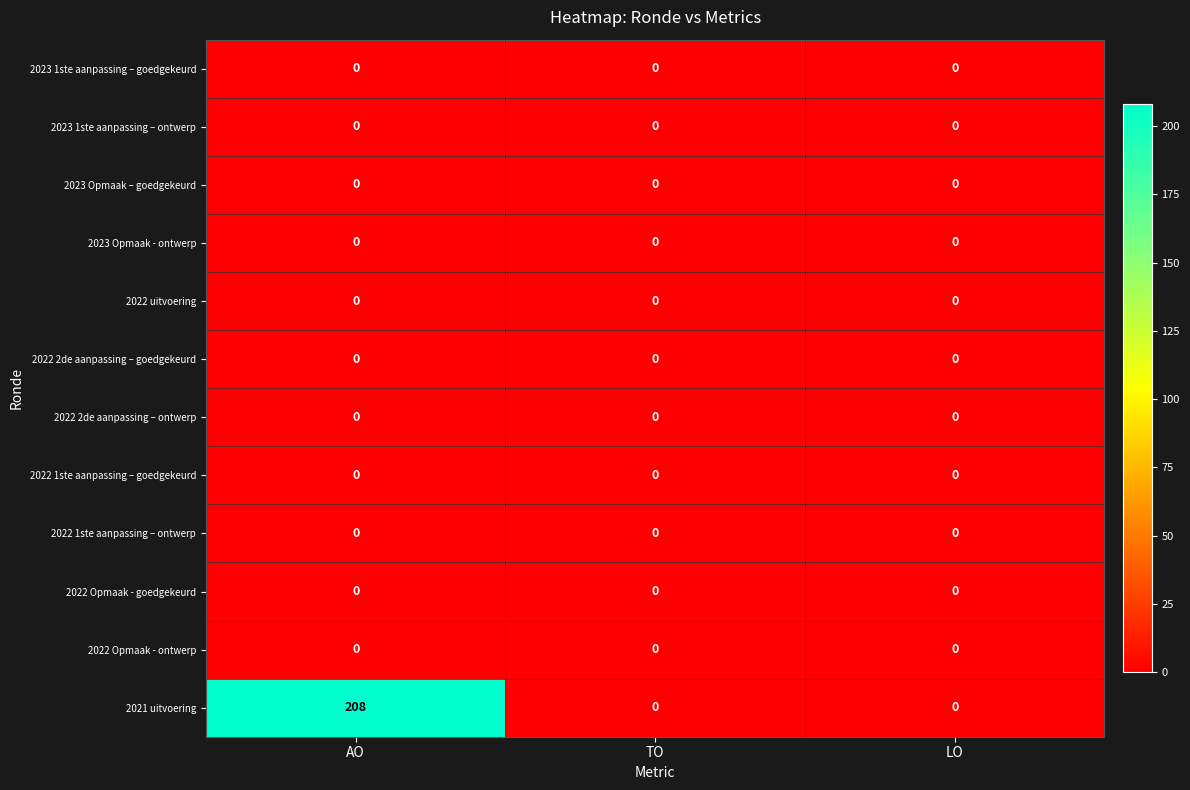

At how many categories does at least one series exceed 106?

1